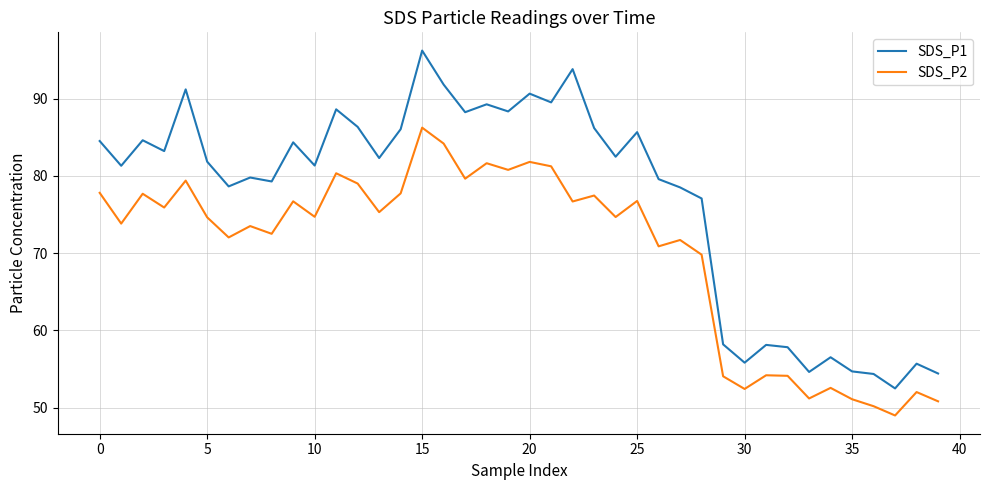

True or false: SDS_P2 and SDS_P1 cross at least once.

False